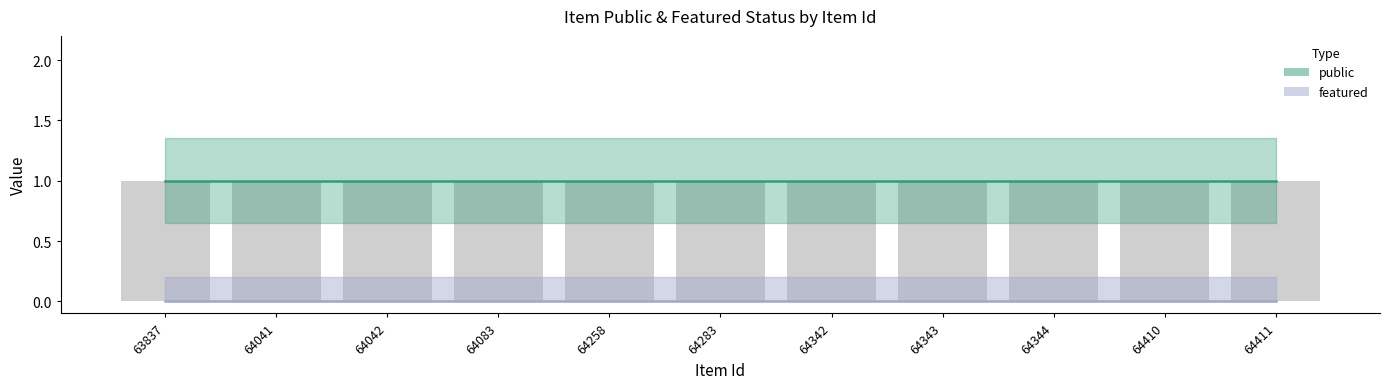

Reading right to left, extract all data points from this chart.

public: 1	1	1	1	1	1	1	1	1	1	1
featured: 0	0	0	0	0	0	0	0	0	0	0